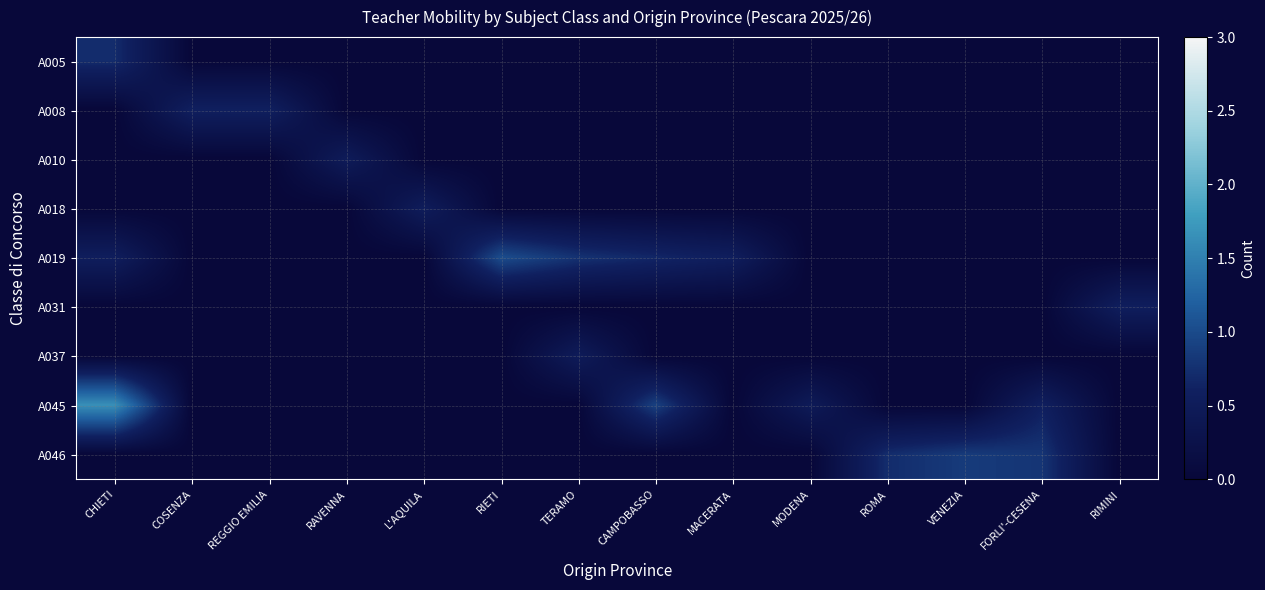

Reading left to right, list all the values displayed in this chart.

A005: CHIETI=0.7	COSENZA=0.0	REGGIO EMILIA=0.0	RAVENNA=0.0	L'AQUILA=0.0	RIETI=0.0	TERAMO=0.0	CAMPOBASSO=0.0	MACERATA=0.0	MODENA=0.0	ROMA=0.0	VENEZIA=0.0	FORLI'-CESENA=0.0	RIMINI=0.0
A008: CHIETI=0.0	COSENZA=0.6	REGGIO EMILIA=0.6	RAVENNA=0.0	L'AQUILA=0.0	RIETI=0.0	TERAMO=0.0	CAMPOBASSO=0.0	MACERATA=0.0	MODENA=0.0	ROMA=0.0	VENEZIA=0.0	FORLI'-CESENA=0.0	RIMINI=0.0
A010: CHIETI=0.0	COSENZA=0.0	REGGIO EMILIA=0.0	RAVENNA=0.5	L'AQUILA=0.0	RIETI=0.0	TERAMO=0.0	CAMPOBASSO=0.0	MACERATA=0.0	MODENA=0.0	ROMA=0.0	VENEZIA=0.0	FORLI'-CESENA=0.0	RIMINI=0.0
A018: CHIETI=0.0	COSENZA=0.0	REGGIO EMILIA=0.0	RAVENNA=0.0	L'AQUILA=0.5	RIETI=0.0	TERAMO=0.0	CAMPOBASSO=0.0	MACERATA=0.0	MODENA=0.0	ROMA=0.0	VENEZIA=0.0	FORLI'-CESENA=0.0	RIMINI=0.0
A019: CHIETI=0.6	COSENZA=0.0	REGGIO EMILIA=0.0	RAVENNA=0.0	L'AQUILA=0.0	RIETI=1.0	TERAMO=0.8	CAMPOBASSO=0.7	MACERATA=0.6	MODENA=0.0	ROMA=0.0	VENEZIA=0.0	FORLI'-CESENA=0.0	RIMINI=0.0
A031: CHIETI=0.0	COSENZA=0.0	REGGIO EMILIA=0.0	RAVENNA=0.0	L'AQUILA=0.0	RIETI=0.0	TERAMO=0.0	CAMPOBASSO=0.0	MACERATA=0.0	MODENA=0.0	ROMA=0.0	VENEZIA=0.0	FORLI'-CESENA=0.0	RIMINI=0.6
A037: CHIETI=0.0	COSENZA=0.0	REGGIO EMILIA=0.0	RAVENNA=0.0	L'AQUILA=0.0	RIETI=0.0	TERAMO=0.5	CAMPOBASSO=0.0	MACERATA=0.0	MODENA=0.0	ROMA=0.0	VENEZIA=0.0	FORLI'-CESENA=0.0	RIMINI=0.0
A045: CHIETI=1.7	COSENZA=0.0	REGGIO EMILIA=0.0	RAVENNA=0.0	L'AQUILA=0.0	RIETI=0.0	TERAMO=0.0	CAMPOBASSO=0.9	MACERATA=0.0	MODENA=0.5	ROMA=0.0	VENEZIA=0.0	FORLI'-CESENA=0.6	RIMINI=0.0
A046: CHIETI=0.0	COSENZA=0.0	REGGIO EMILIA=0.0	RAVENNA=0.0	L'AQUILA=0.0	RIETI=0.0	TERAMO=0.0	CAMPOBASSO=0.0	MACERATA=0.0	MODENA=0.0	ROMA=0.7	VENEZIA=0.9	FORLI'-CESENA=0.8	RIMINI=0.0